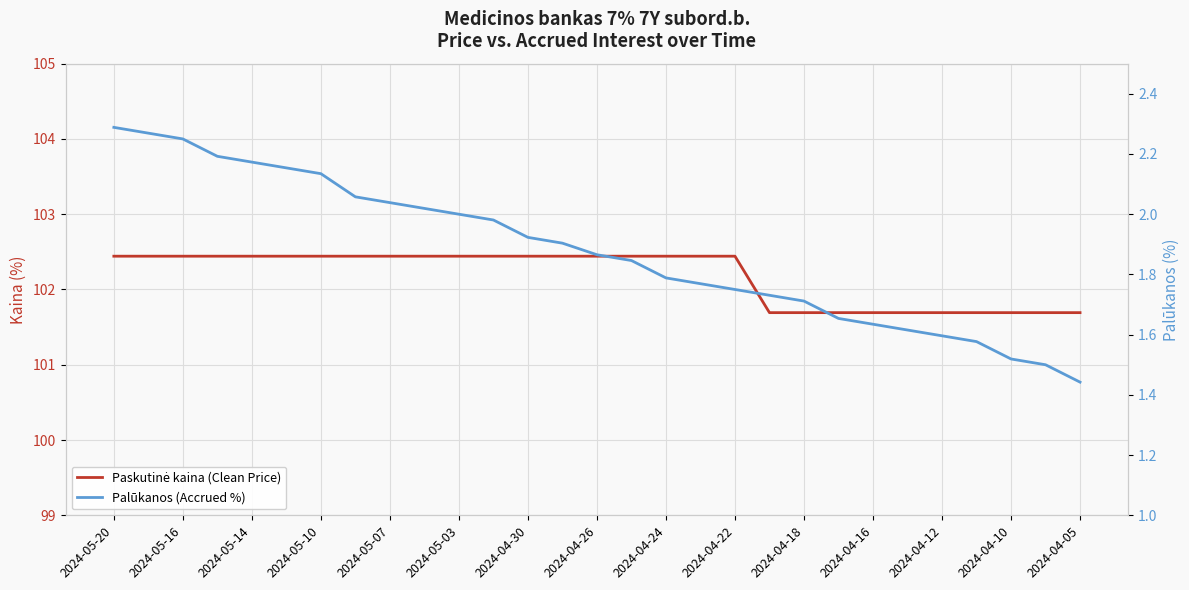

Which has a higher value, 2024-04-10 or 2024-05-07?

2024-05-07